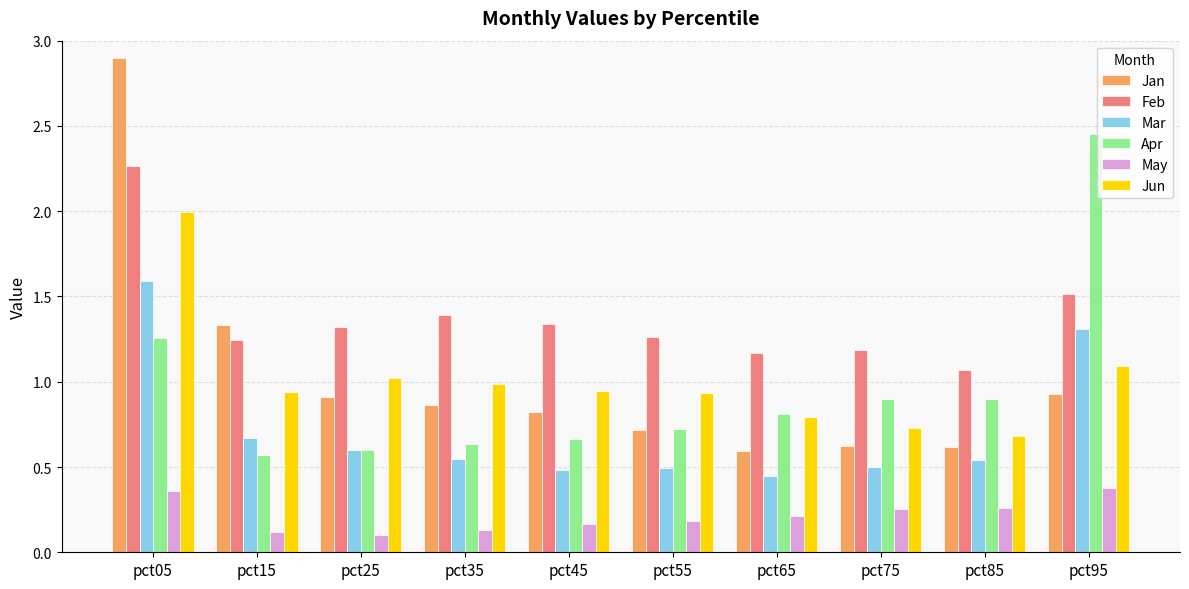

At which label does Apr reach its minimum?

pct15